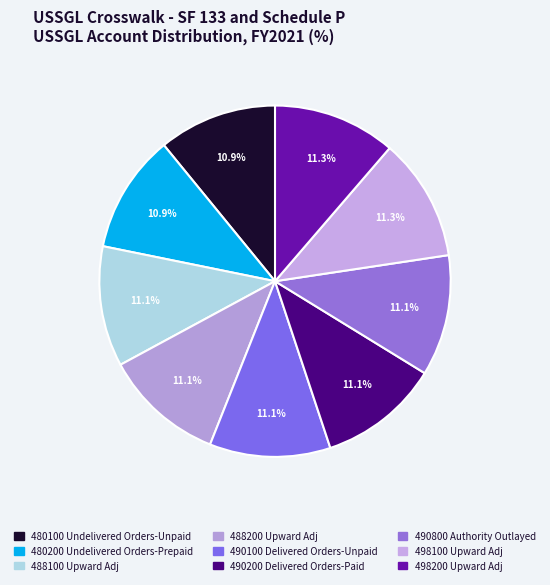

How many segments does this pie chart have?

9